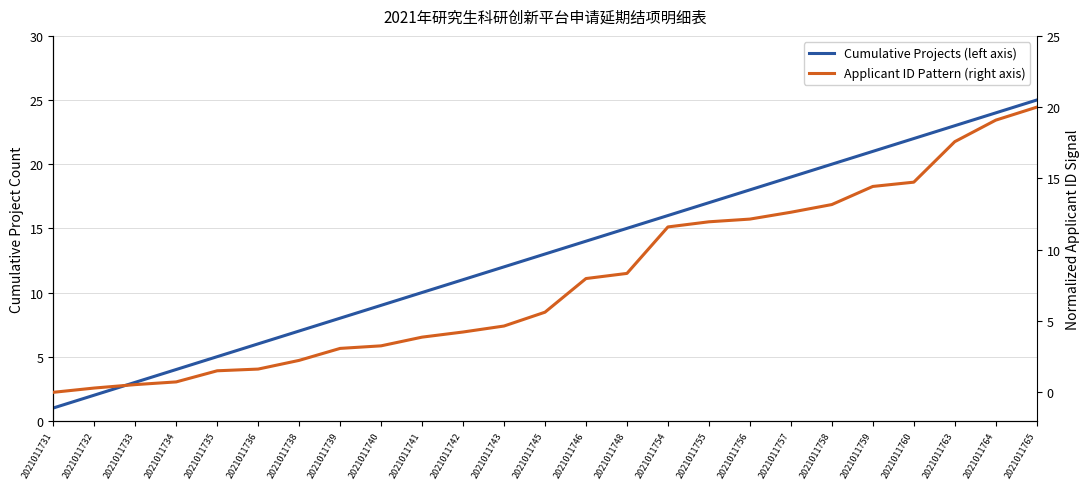

What is the difference between the maximum and minimum values in the Applicant ID Pattern (right axis) series?

20.0